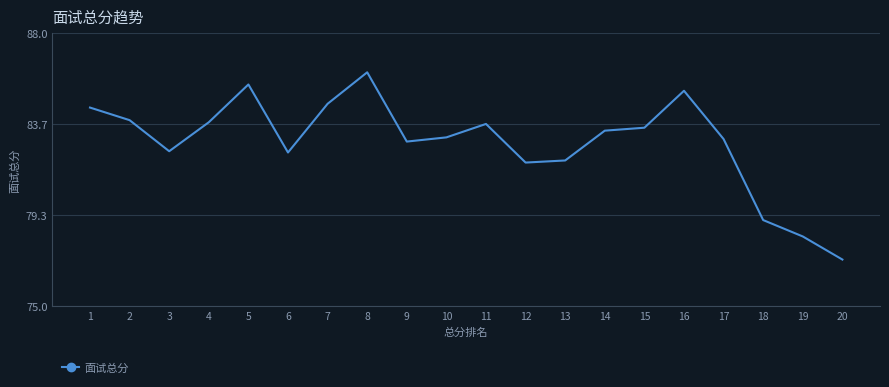

What is the change in value from 9 to 13?

-0.9